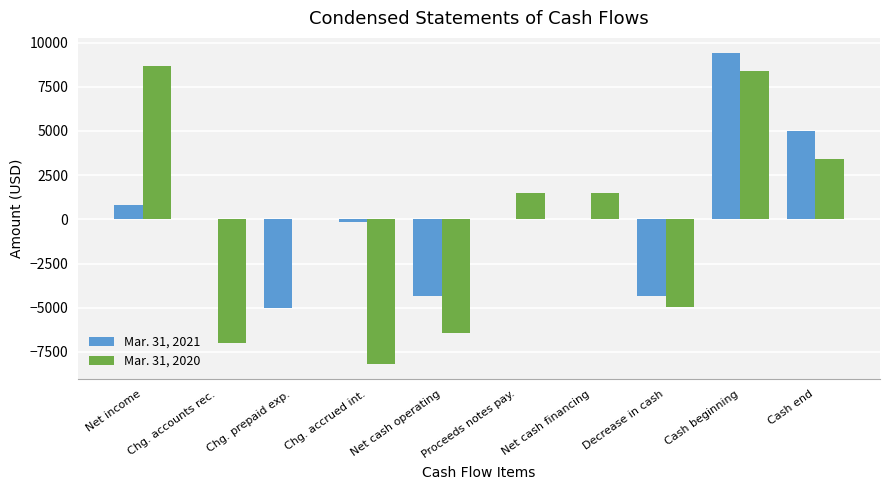

Between Net income and Decrease in cash, which series saw the biggest shift?

Mar. 31, 2020